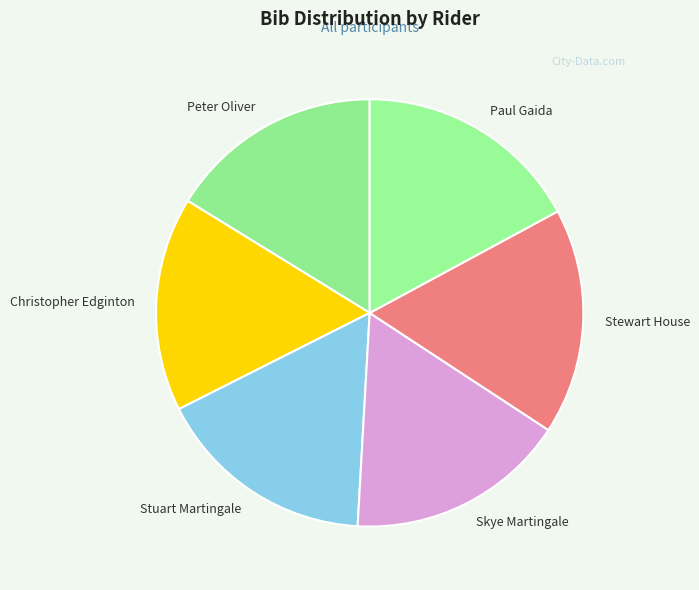

Is it true that Paul Gaida is 17% of the pie?

True